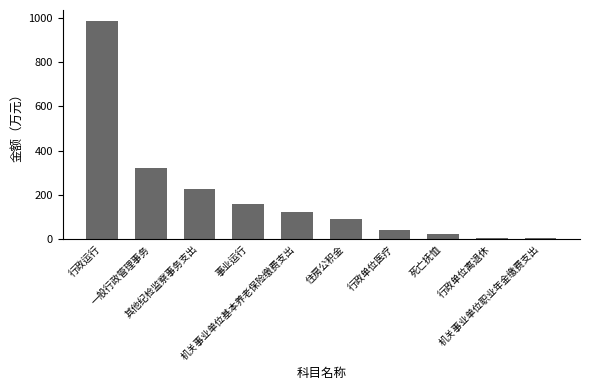

What is the difference between the values at 机关事业单位职业年金缴费支出 and 行政单位离退休?

1.1